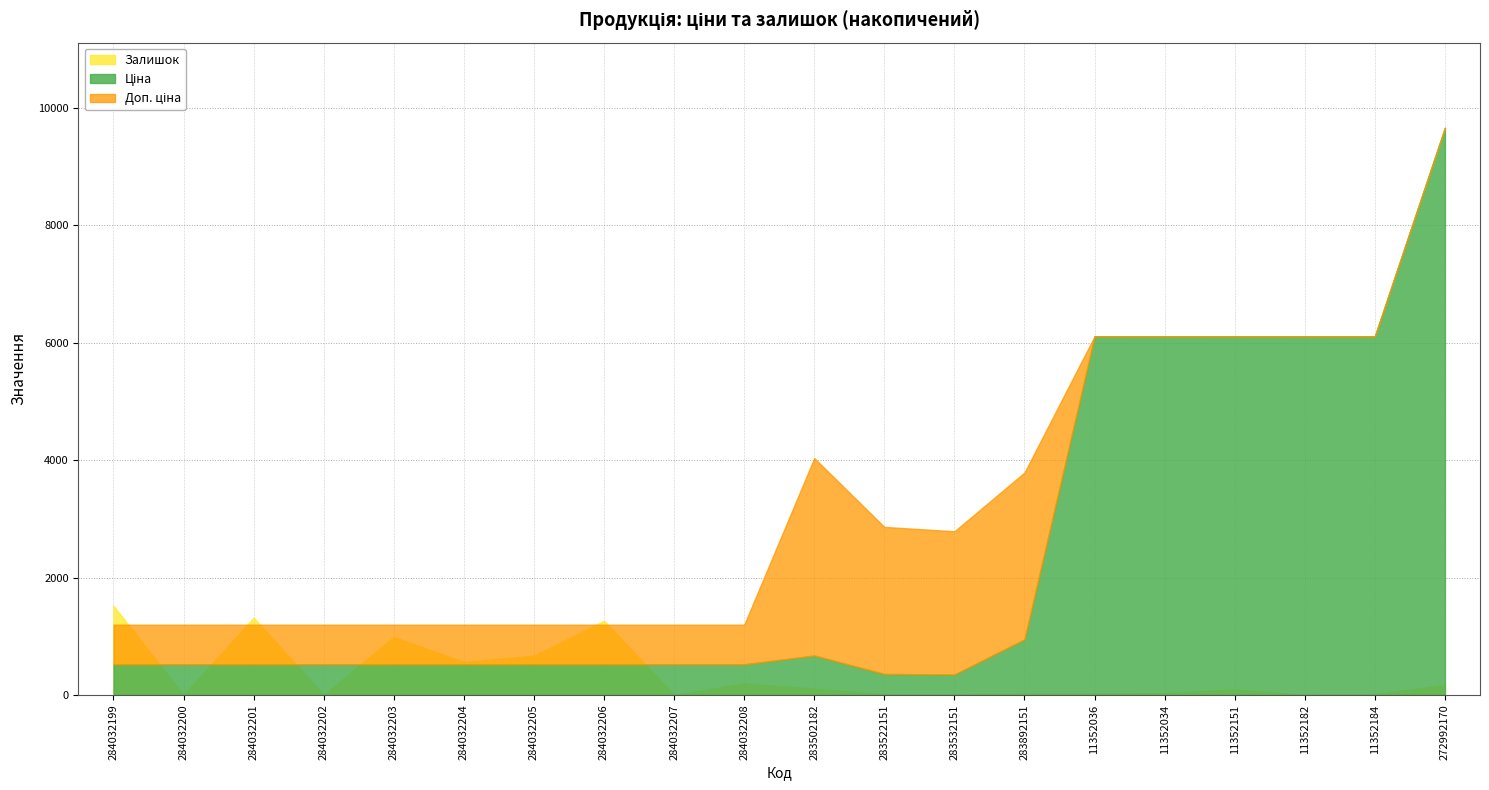

Where is Доп. ціна nearest to the value 5430?

11352036